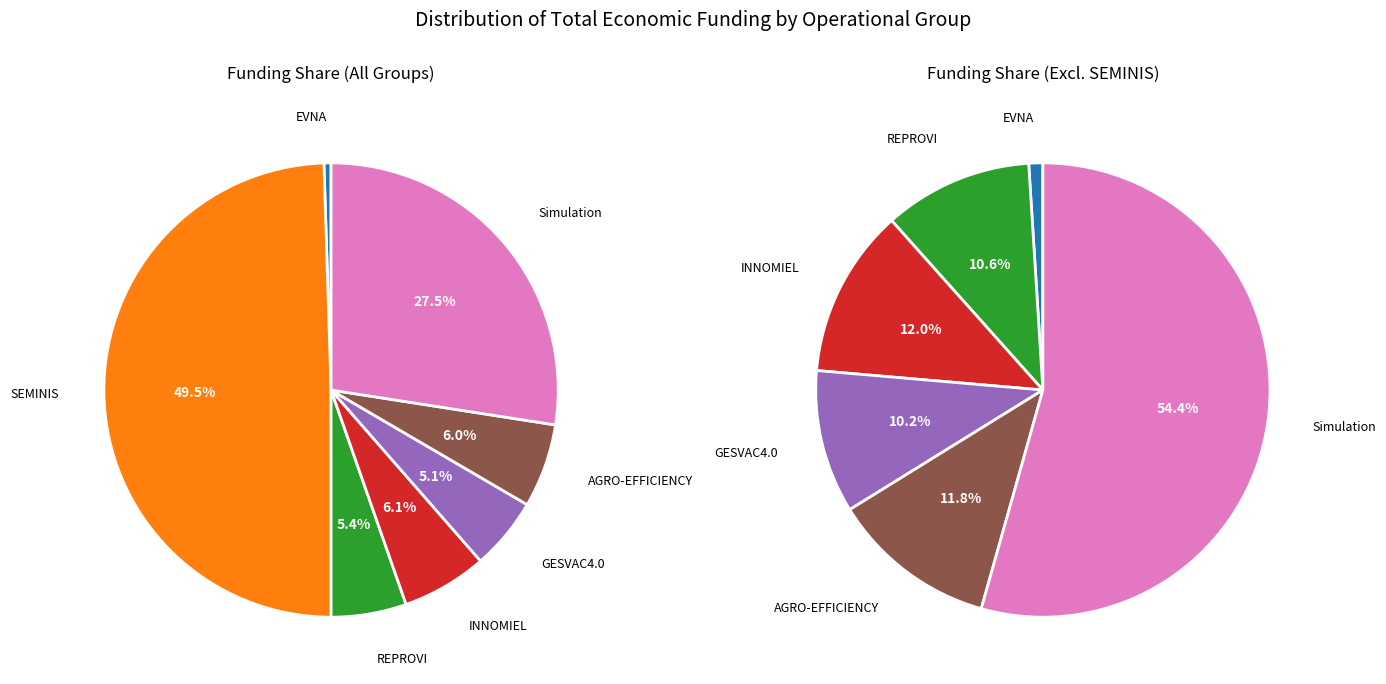

Approximately how many times larger is the value at INNOMIEL compared to AGRO-EFFICIENCY?

1.0